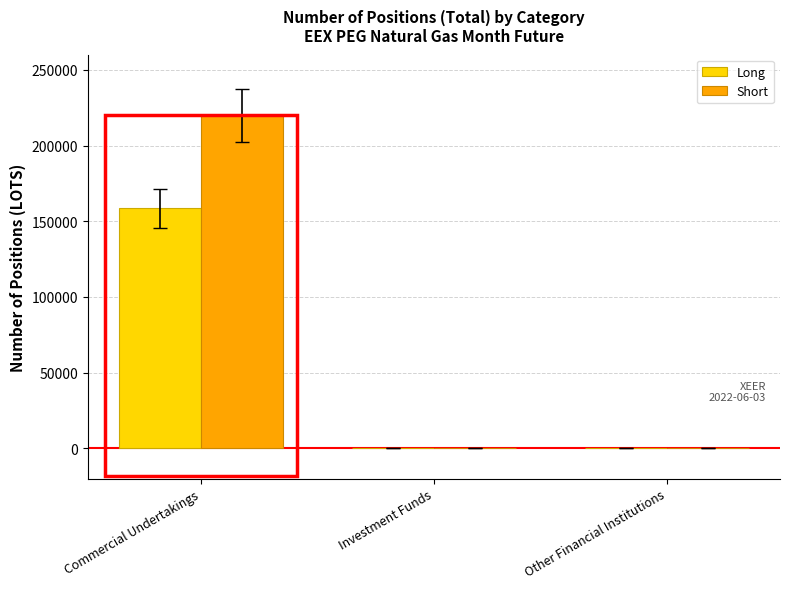

Are the bars horizontal?

No